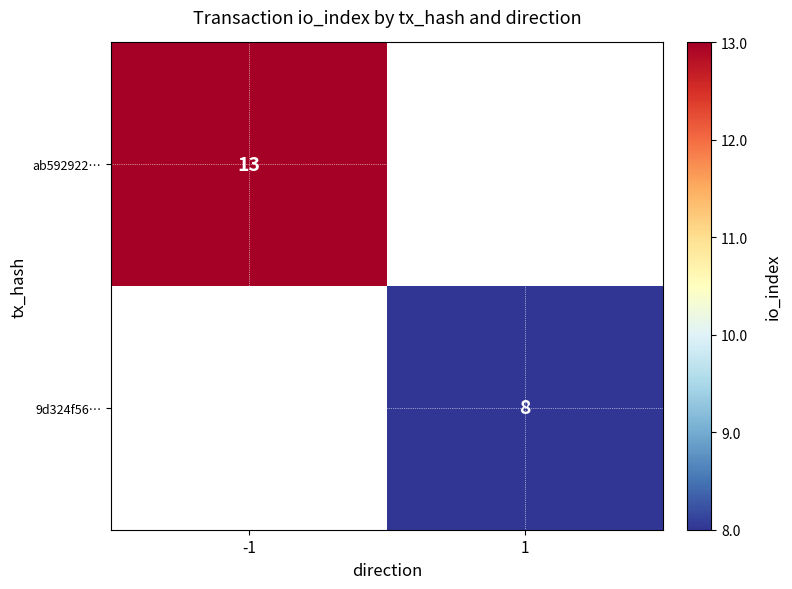

Is it true that ab592922… equals 17 at -1?

False